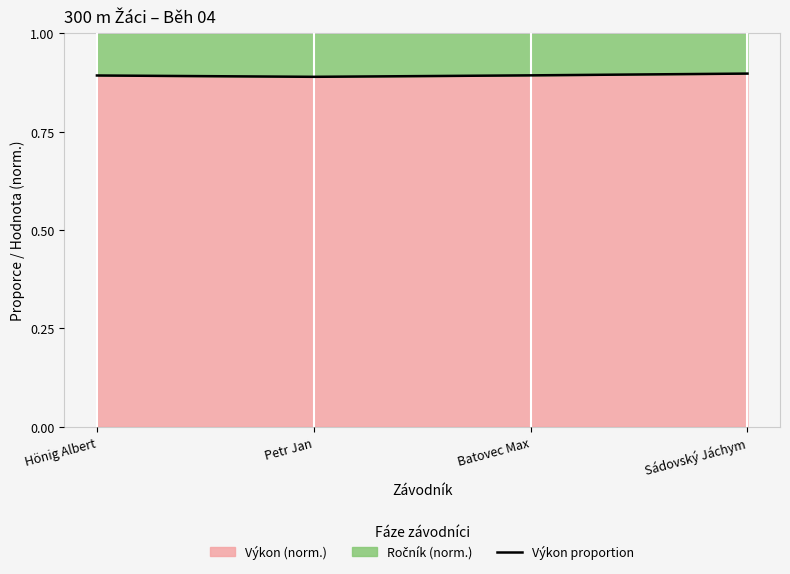

What position from the left is Hönig Albert?

1